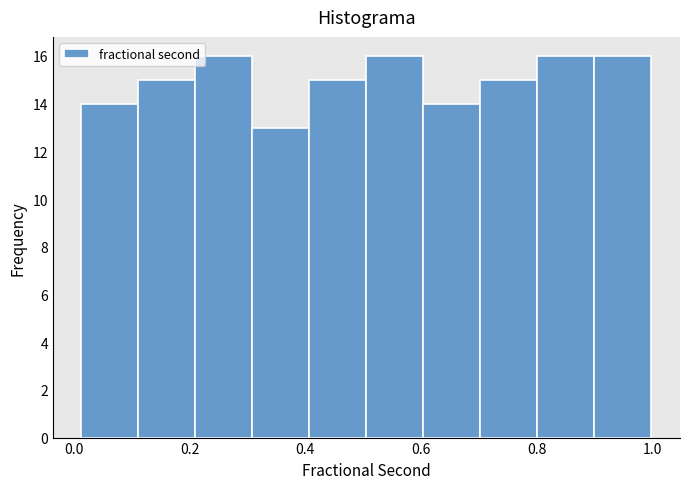

Reading left to right, transcribe this chart: for each bar, give the range it covers on the x-axis and its height. Neither the bar edges nor the heights are printed on the chart, so give them approximately, as read against the axes.

0.02 to 0.12: 14
0.12 to 0.22: 15
0.22 to 0.30: 16
0.30 to 0.40: 13
0.40 to 0.50: 15
0.50 to 0.60: 16
0.60 to 0.70: 14
0.70 to 0.80: 15
0.80 to 0.90: 16
0.90 to 1.00: 16